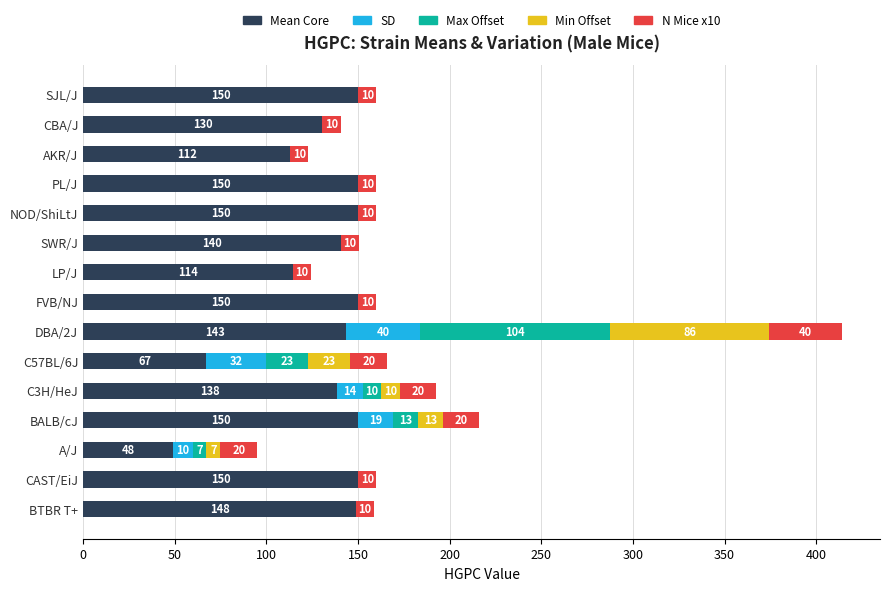

At which category is the sum across all series the highest?

DBA/2J